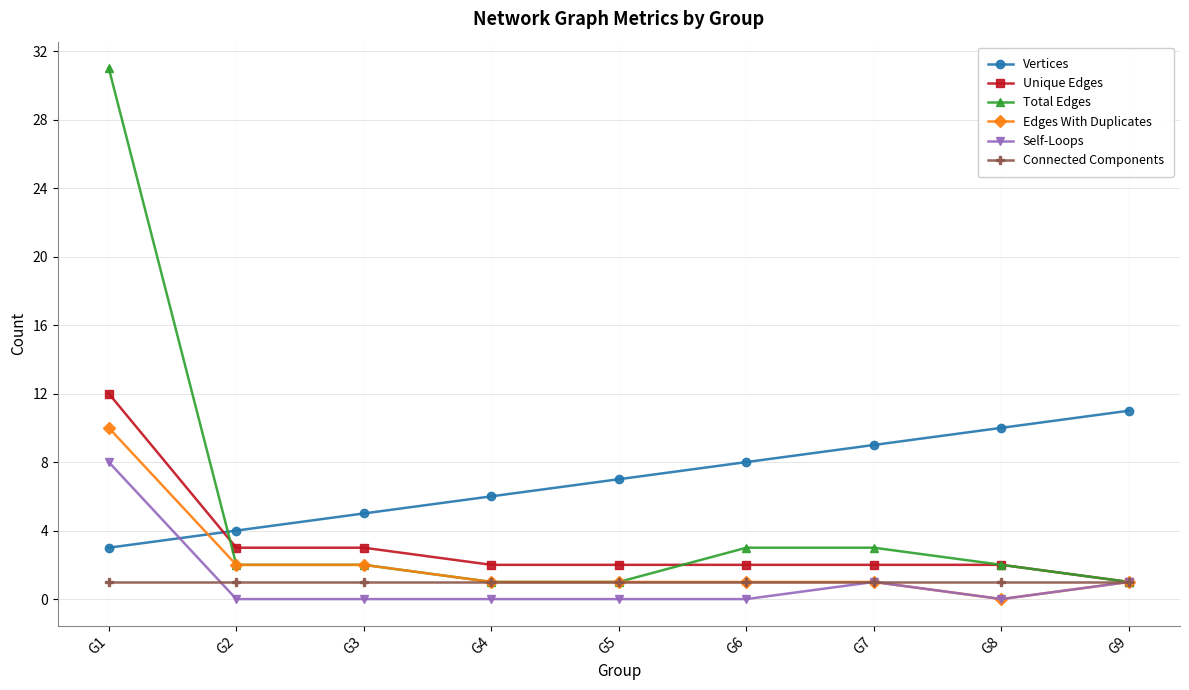

List the series in order of their peak value, lowest first.

Connected Components, Self-Loops, Edges With Duplicates, Vertices, Unique Edges, Total Edges